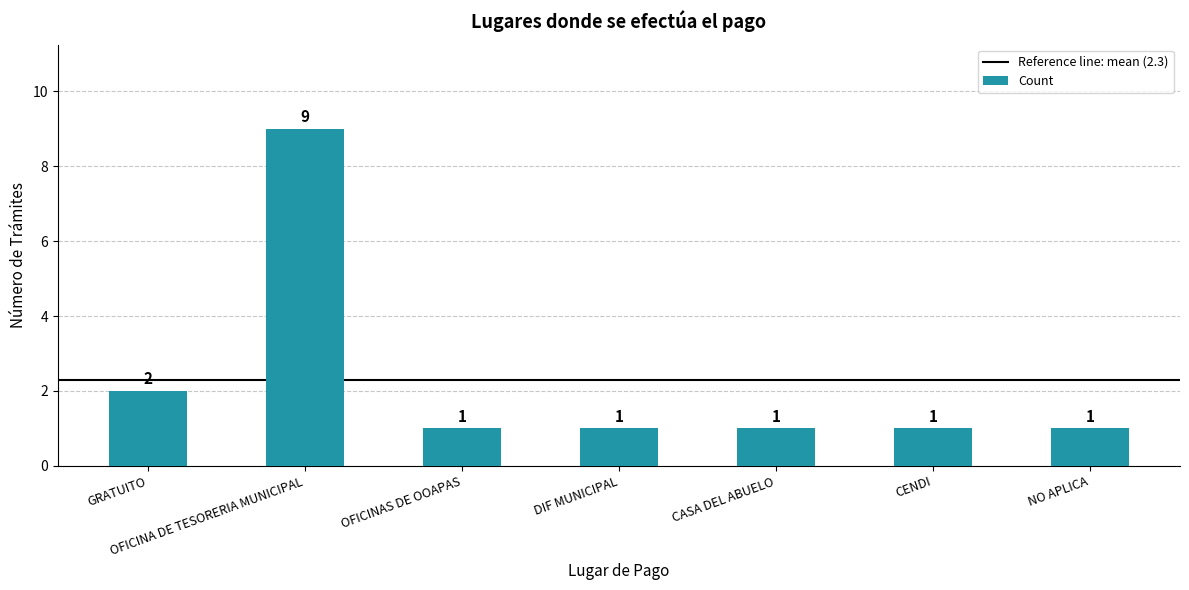

Which category has the highest value across all series?

OFICINA DE TESORERIA MUNICIPAL